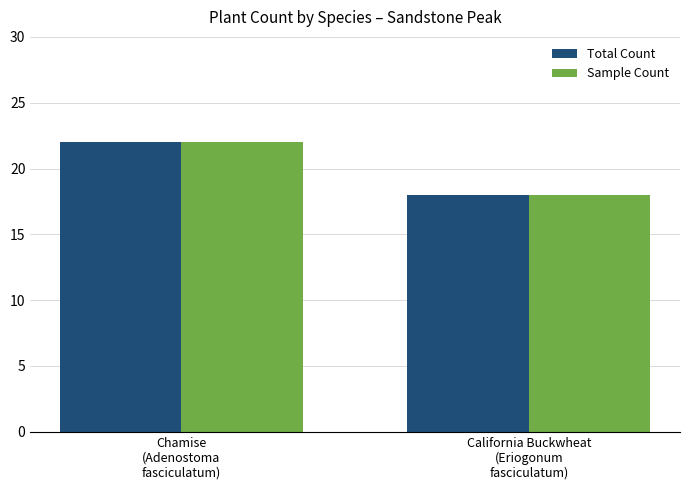

What is the difference between the maximum and minimum values in the Total Count series?

4